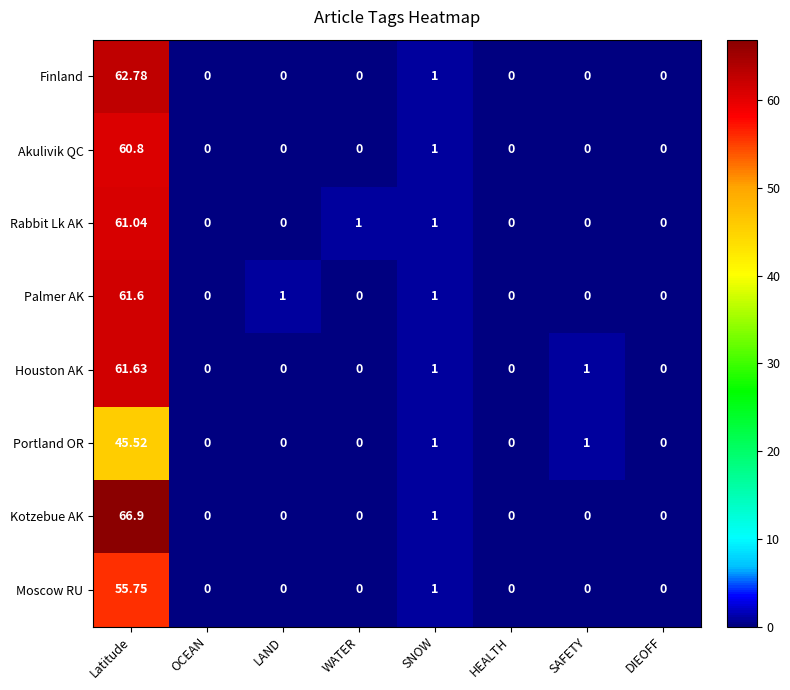

Rank the series by their maximum value, from highest to lowest.

Kotzebue AK, Finland, Houston AK, Palmer AK, Rabbit Lk AK, Akulivik QC, Moscow RU, Portland OR